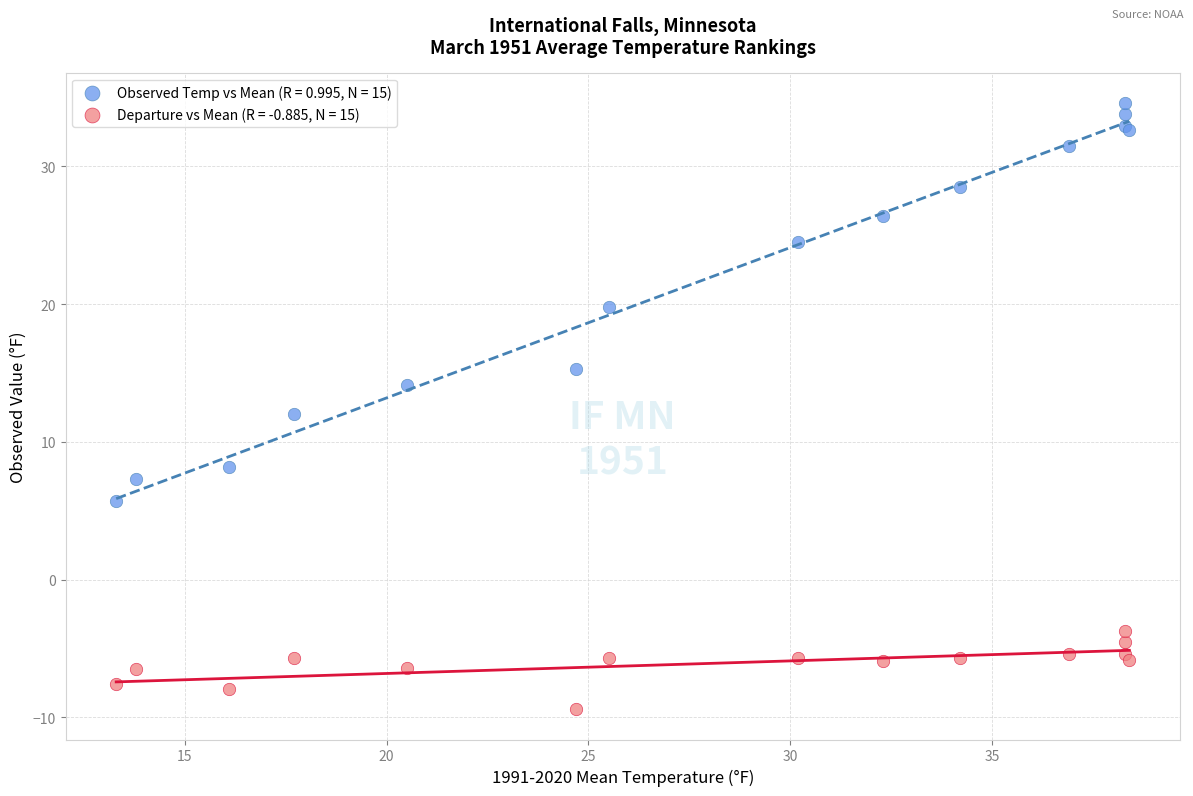

Which series has the widest spread of Y values?

Observed Temp vs Mean (R = 0.995, N = 15)